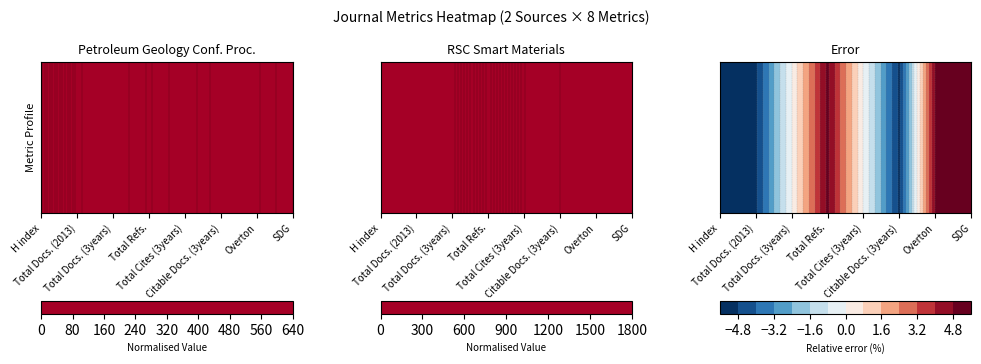

At which label does Petroleum Geology Conference Proceedings first exceed 88?

H index